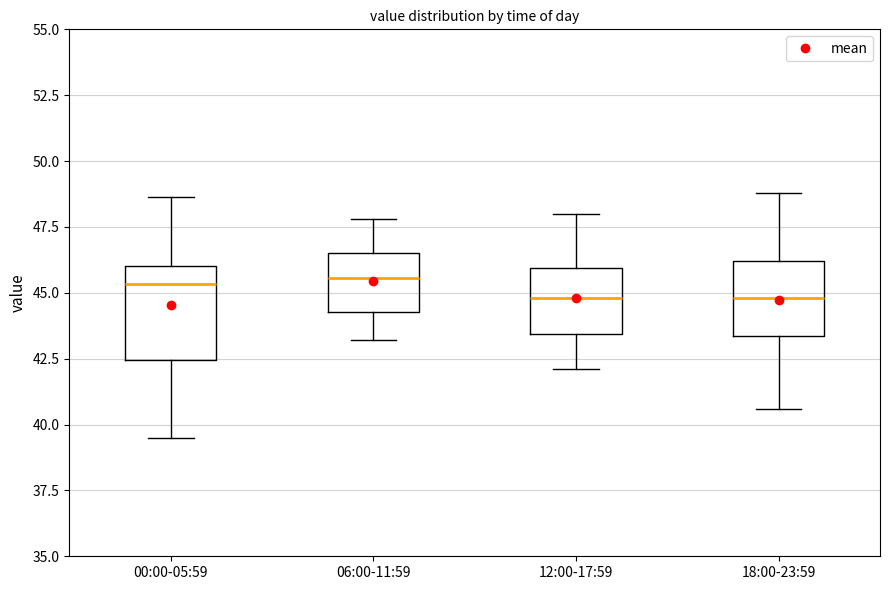

Comparing the boxes themselves (not the whiskers), which one is the tallest?

00:00-05:59